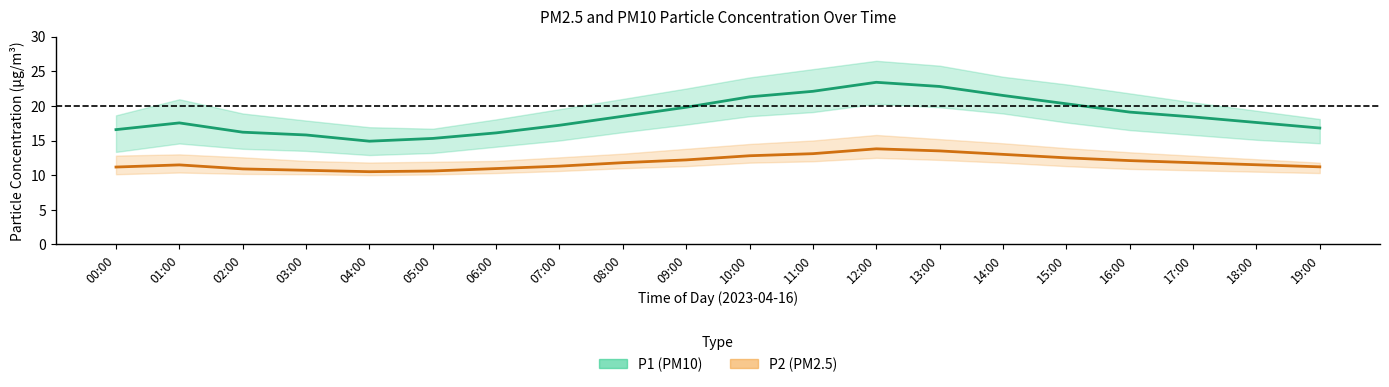

True or false: P2 (PM2.5) and P1 (PM10) intersect in this chart.

False